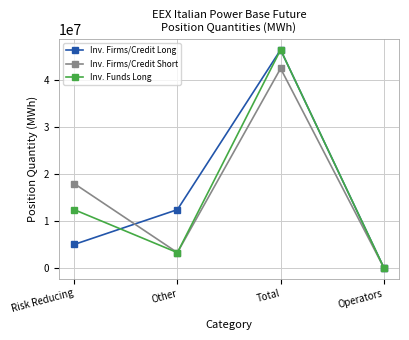

What is the label of the 2nd point from the left?

Other